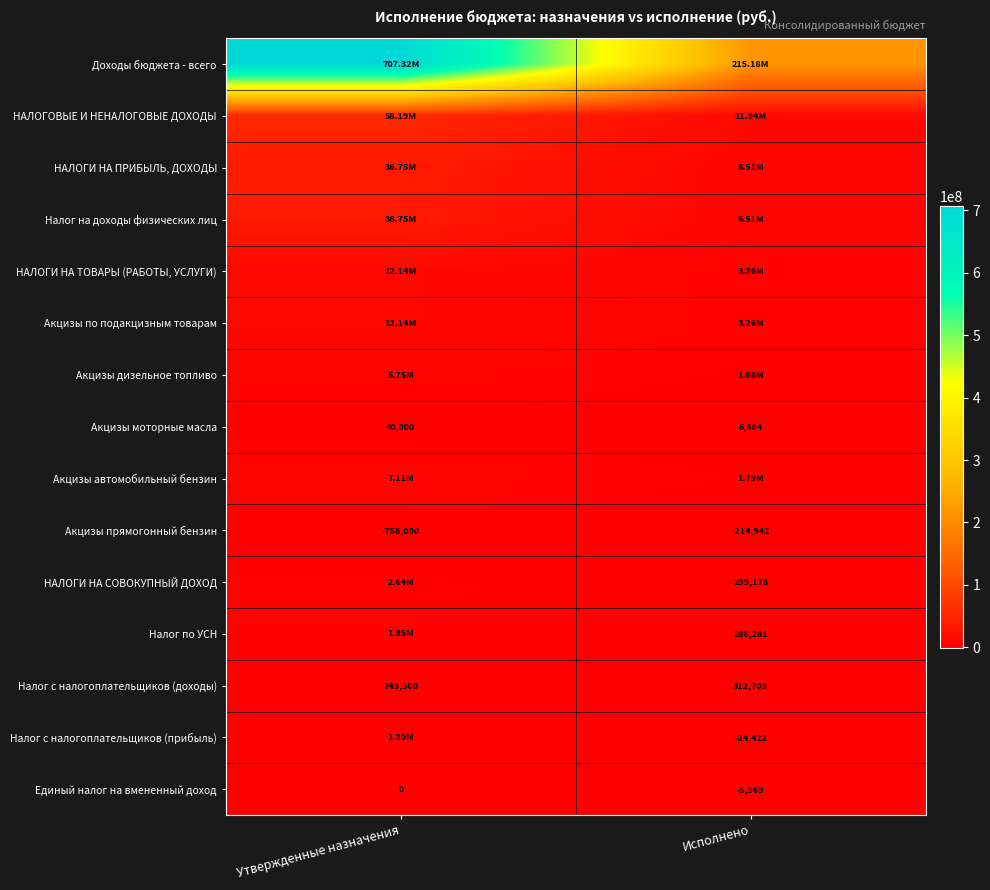

Which category has the lowest value in the Акцизы прямогонный бензин series?

Утвержденные назначения